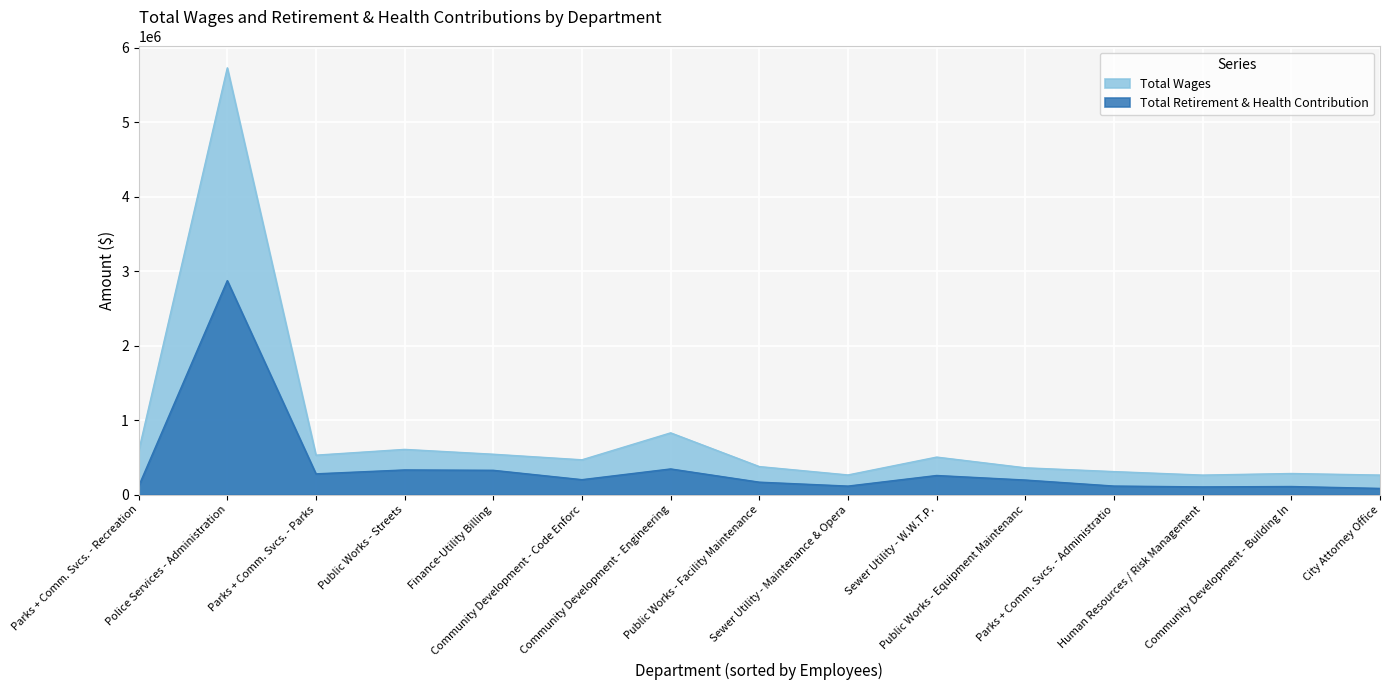

How many series are shown in this chart?

2